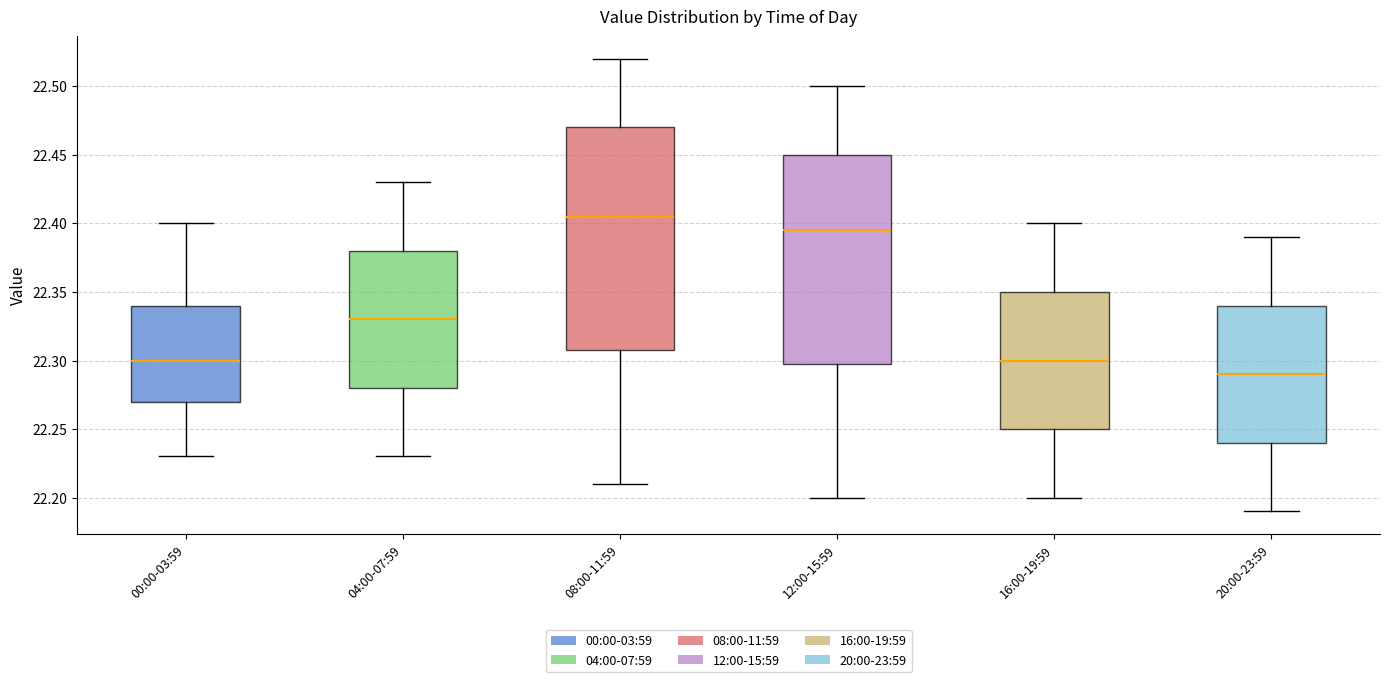

Which box is the tallest, from its lower edge to its upper edge?

08:00-11:59